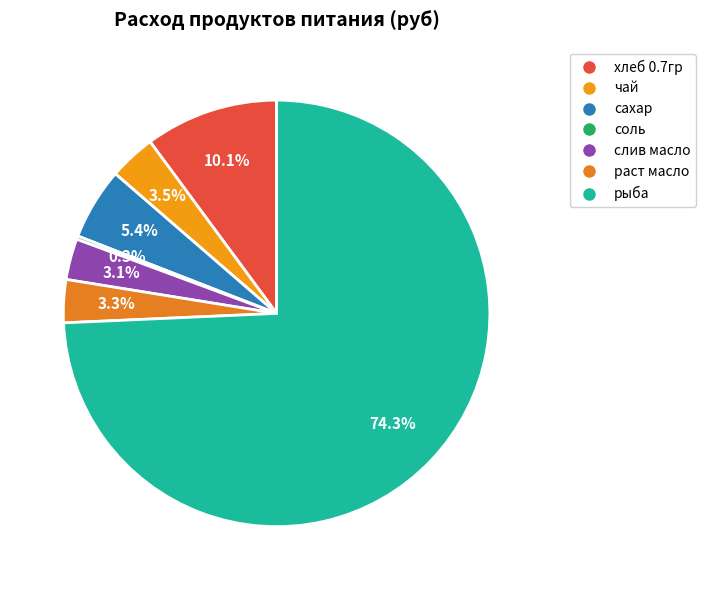

To the nearest percent, what is the difference between the largest and smallest slice percentages?

74%